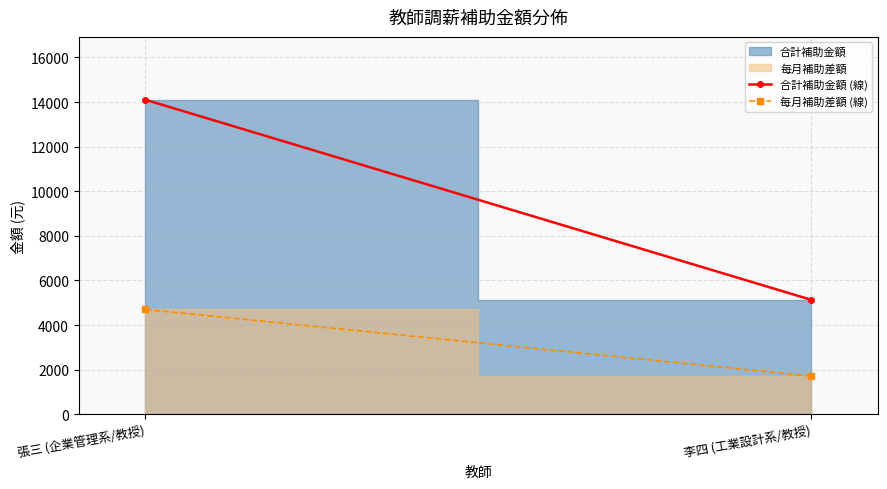

Reading left to right, list all the values displayed in this chart.

合計補助金額 (線): 張三 (企業管理系/教授)=14100	李四 (工業設計系/教授)=5130
每月補助差額 (線): 張三 (企業管理系/教授)=4700	李四 (工業設計系/教授)=1710